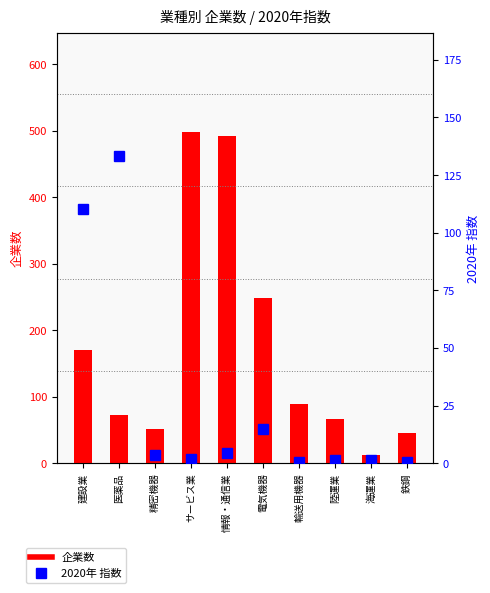

What are all the series names shown in the legend?

企業数, 2020年 指数